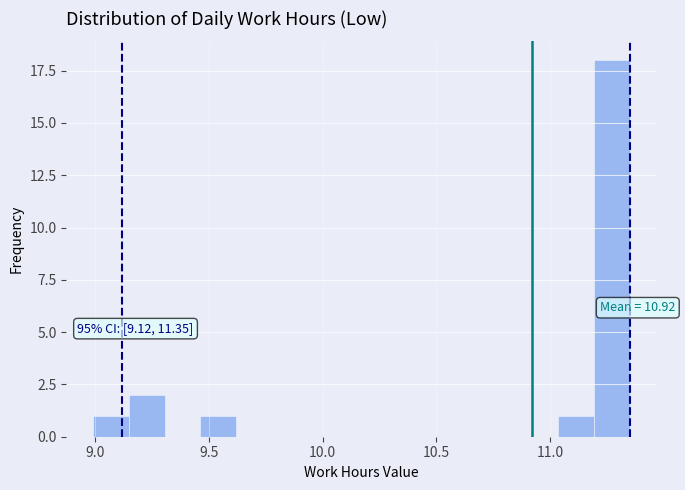

Read against the x-axis, roughly where is the centre of the tallest bar?

11.25